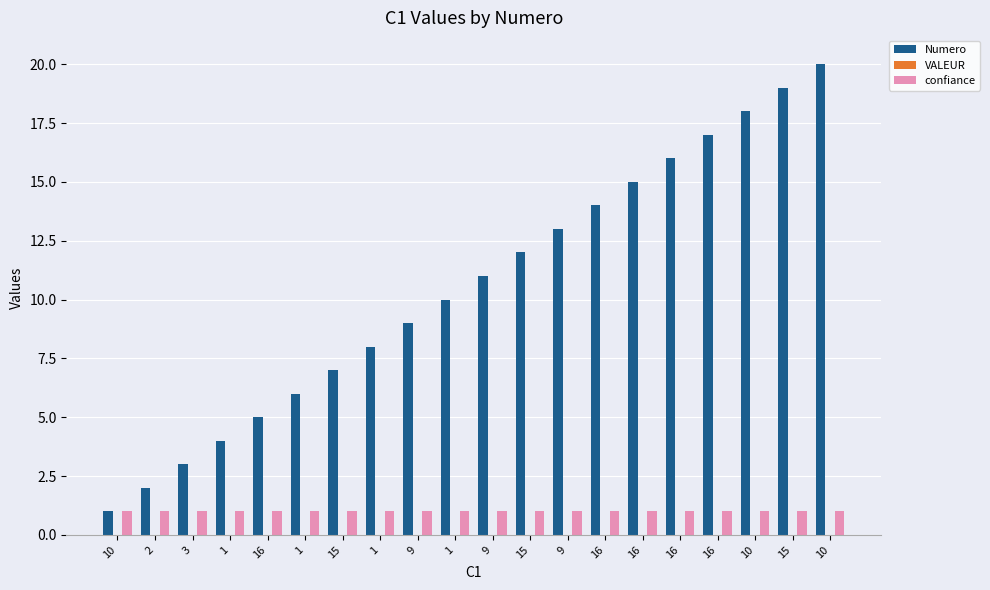

Are the bars grouped side by side (vs. stacked)?

Yes